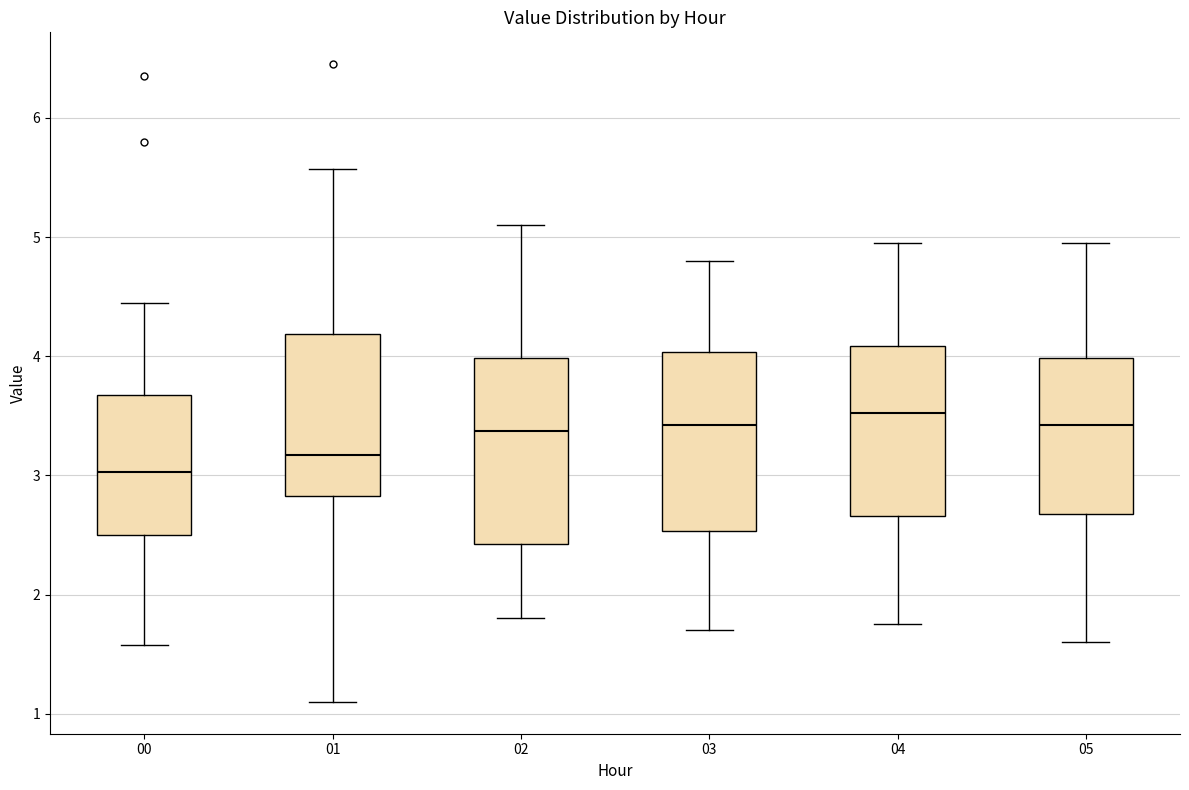

Reading left to right, read every box against the y-axis: the position of its median line, the range the box covers, and the ends of its whiskers. The values are not printed on the chart, so give them approximately, as read against the axis.

00: median 3.0, box 2.5 to 3.7, whiskers 1.6 to 4.5
01: median 3.2, box 2.8 to 4.2, whiskers 1.1 to 5.6
02: median 3.4, box 2.4 to 4.0, whiskers 1.8 to 5.1
03: median 3.4, box 2.5 to 4.0, whiskers 1.7 to 4.8
04: median 3.5, box 2.7 to 4.1, whiskers 1.8 to 5.0
05: median 3.4, box 2.7 to 4.0, whiskers 1.6 to 5.0